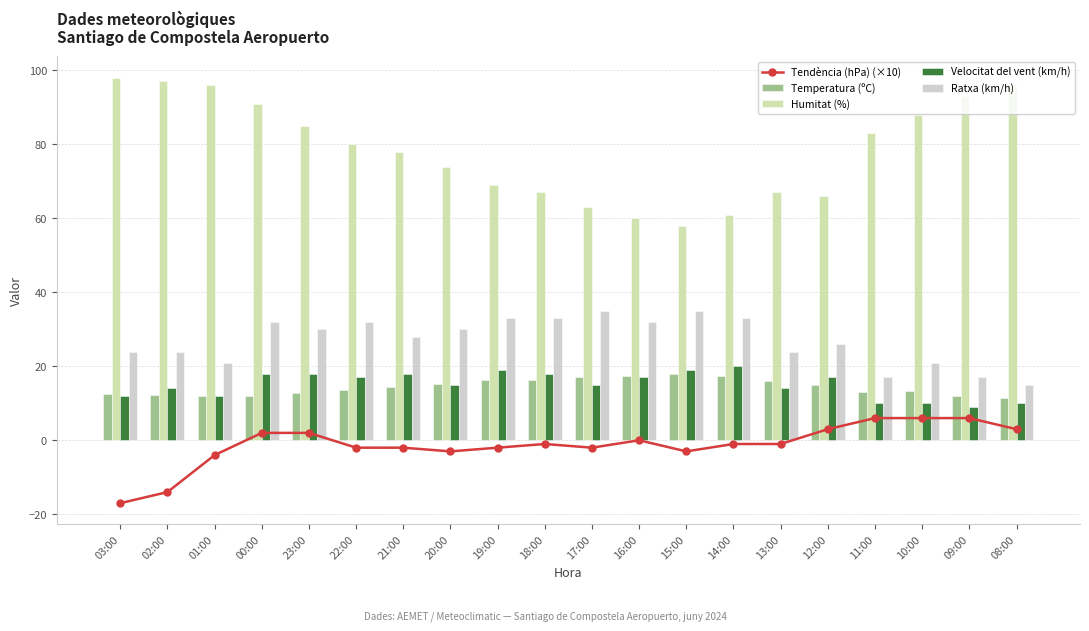

Reading left to right, list all the values displayed in this chart.

Tendència (hPa) (×10): -17.0	-14.0	-4.0	2.0	2.0	-2.0	-2.0	-3.0	-2.0	-1.0	-2.0	0.0	-3.0	-1.0	-1.0	3.0	6.0	6.0	6.0	3.0
Temperatura (ºC): 12.5	12.2	12.0	12.1	12.9	13.6	14.3	15.2	16.2	16.3	17.2	17.4	17.8	17.3	15.9	15.0	13.0	13.2	11.9	11.3
Humitat (%): 98.0	97.0	96.0	91.0	85.0	80.0	78.0	74.0	69.0	67.0	63.0	60.0	58.0	61.0	67.0	66.0	83.0	88.0	93.0	96.0
Velocitat del vent (km/h): 12.0	14.0	12.0	18.0	18.0	17.0	18.0	15.0	19.0	18.0	15.0	17.0	19.0	20.0	14.0	17.0	10.0	10.0	9.0	10.0
Ratxa (km/h): 24.0	24.0	21.0	32.0	30.0	32.0	28.0	30.0	33.0	33.0	35.0	32.0	35.0	33.0	24.0	26.0	17.0	21.0	17.0	15.0